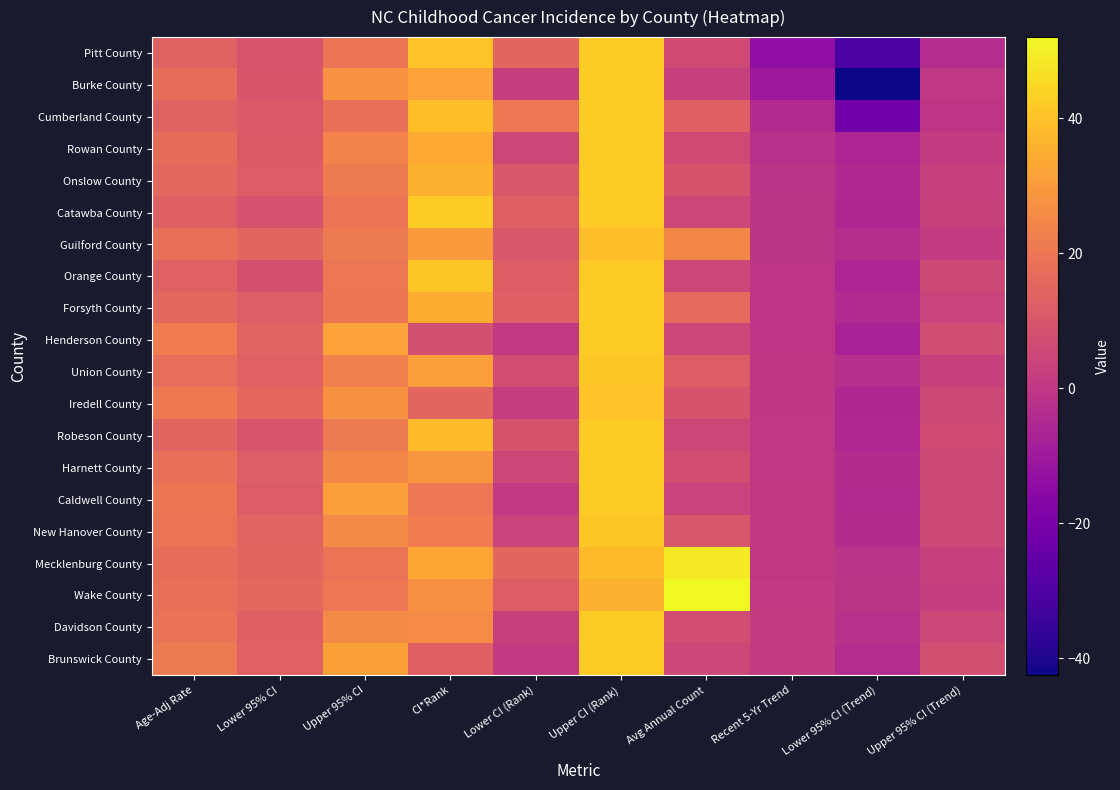

What is the difference between the New Hanover County values at Upper 95% CI (Trend) and Lower 95% CI?

8.6